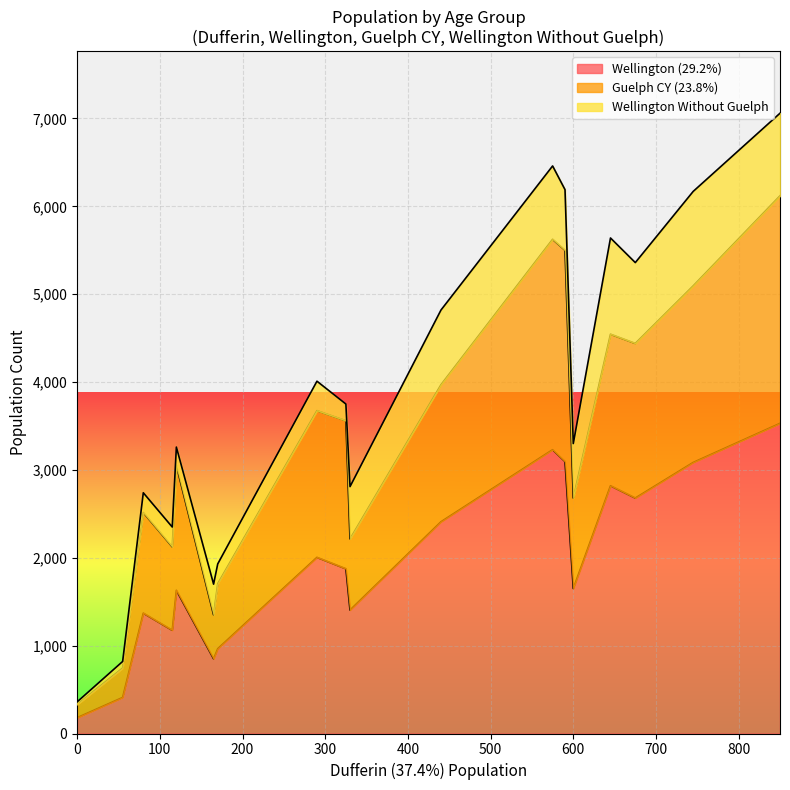

True or false: Guelph CY (23.8%) and Wellington (29.2%) intersect in this chart.

False